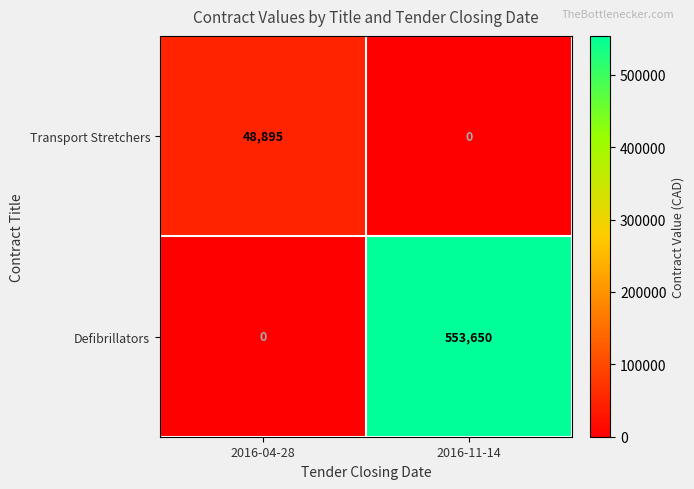

At how many categories does at least one series exceed 464198?

1